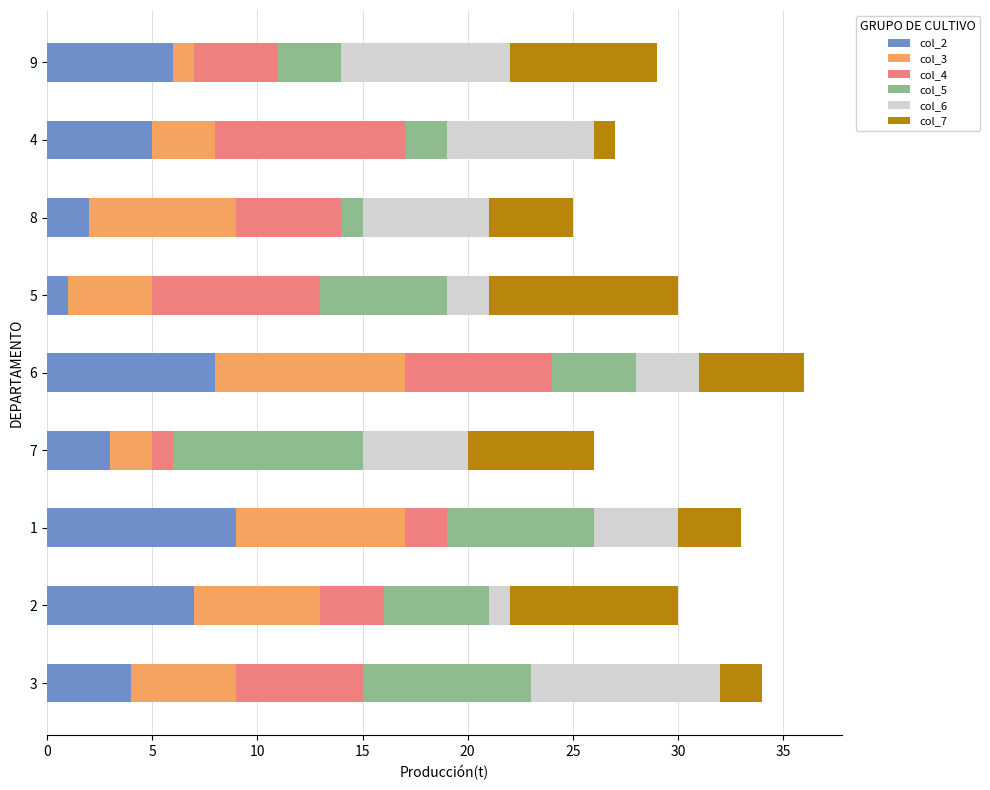

True or false: col_2 has a value of 8 at 6.

True